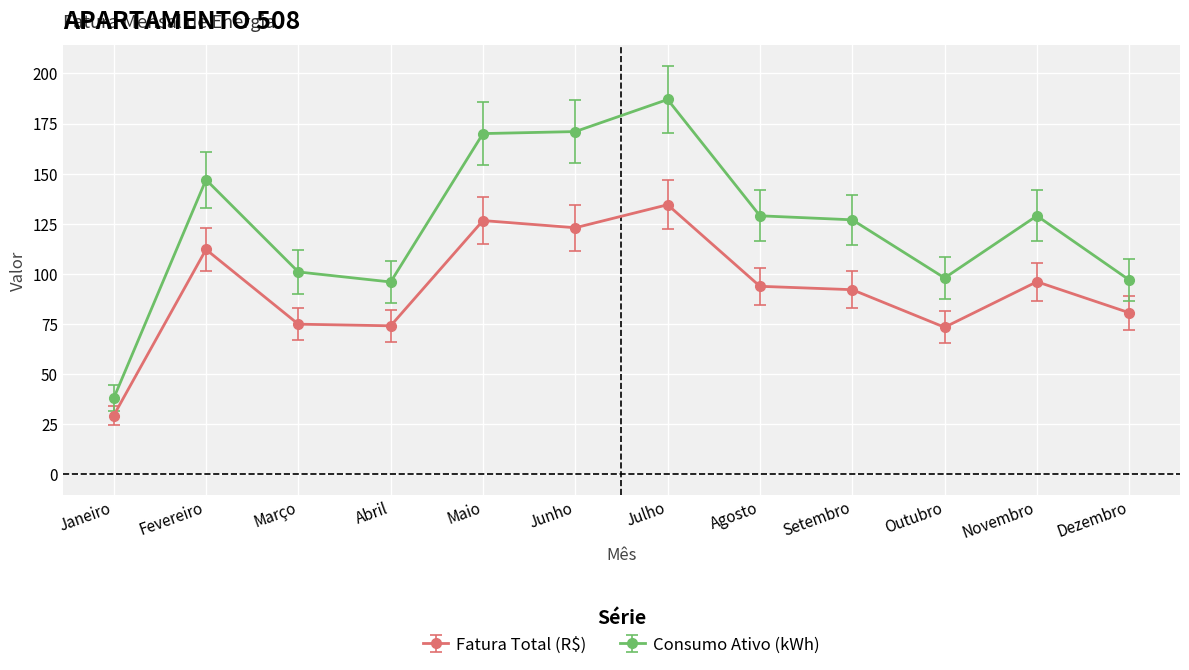

What is the approximate value of Consumo Ativo (kWh) at Agosto?

129.0